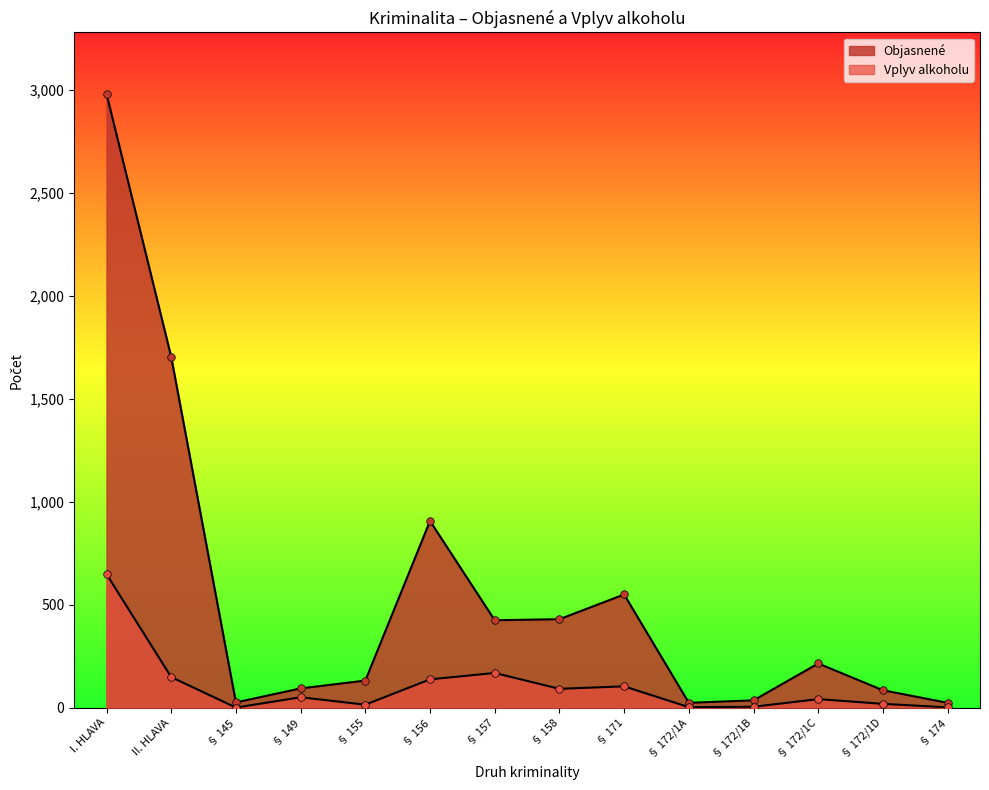

At how many categories does at least one series exceed 1206?

2